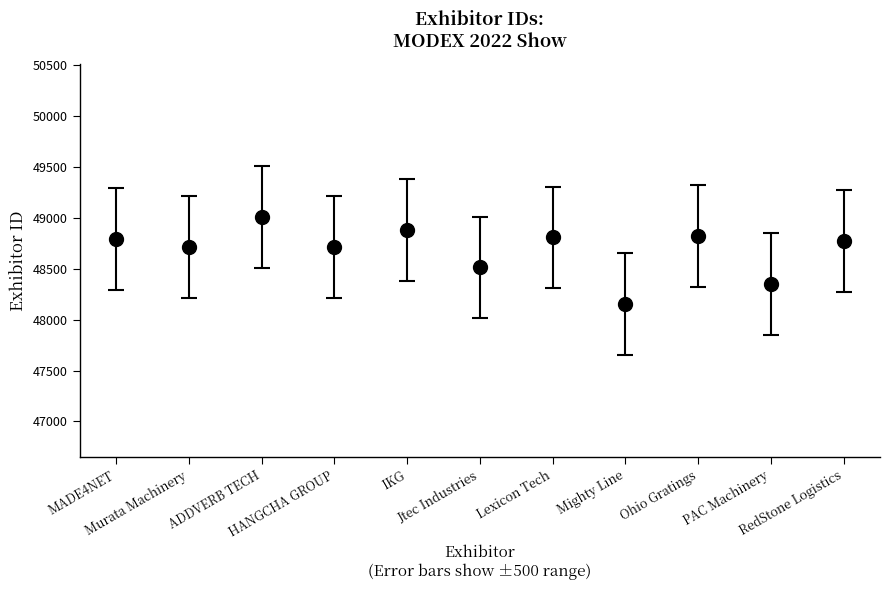

Count the number of data series in this chart.

1